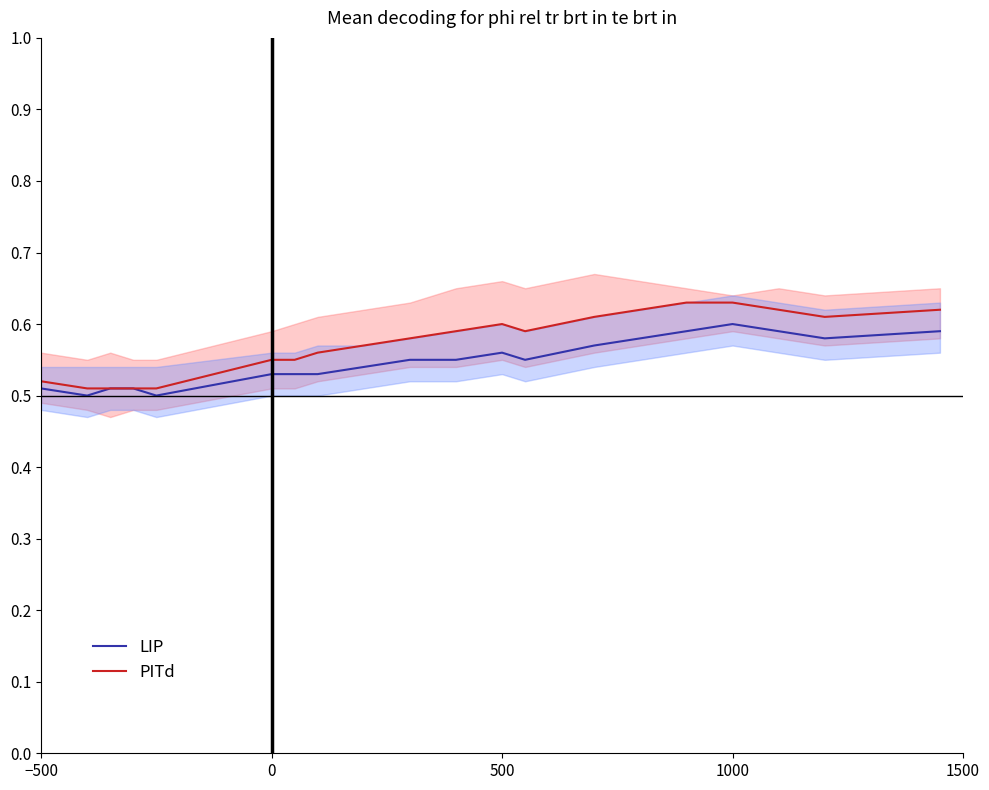

Which series changed the most between 0 and 1500?

LIP